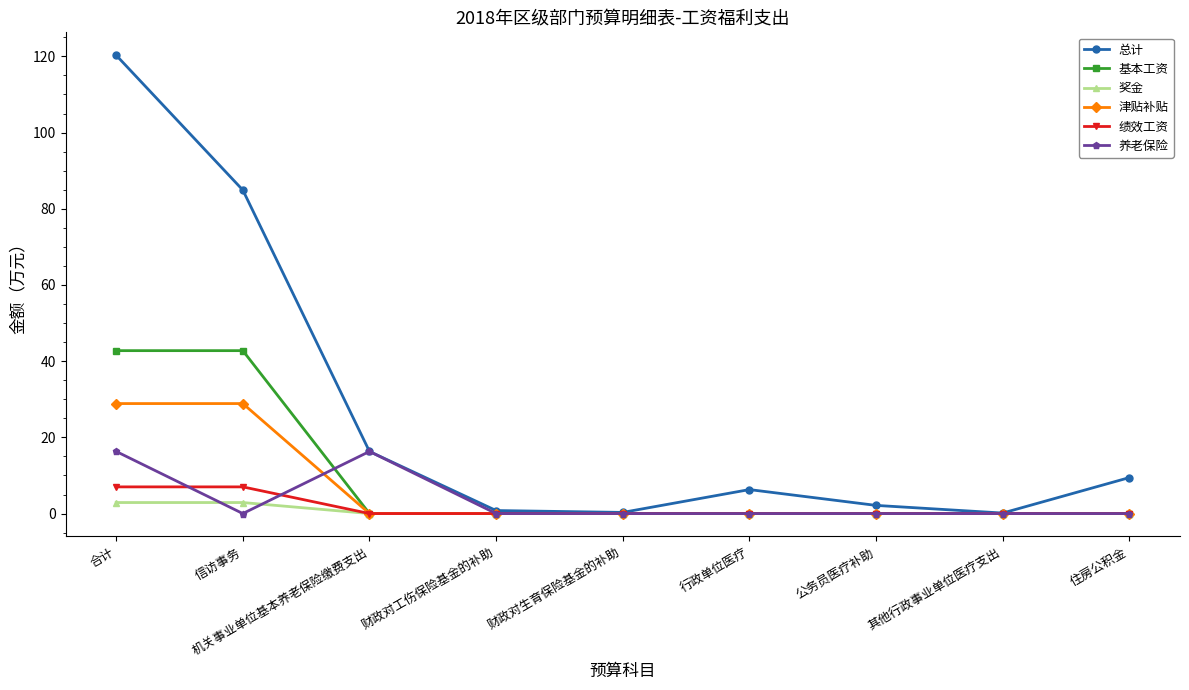

What is the label of the 8th point from the left?

其他行政事业单位医疗支出